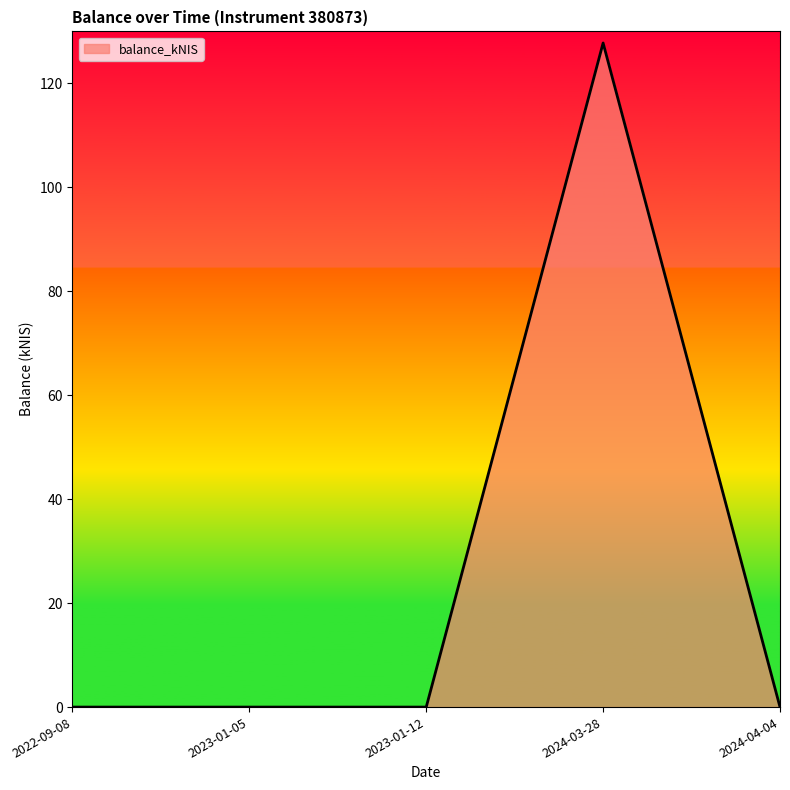

What is the change in value from 2022-09-08 to 2024-03-28?

+127.8